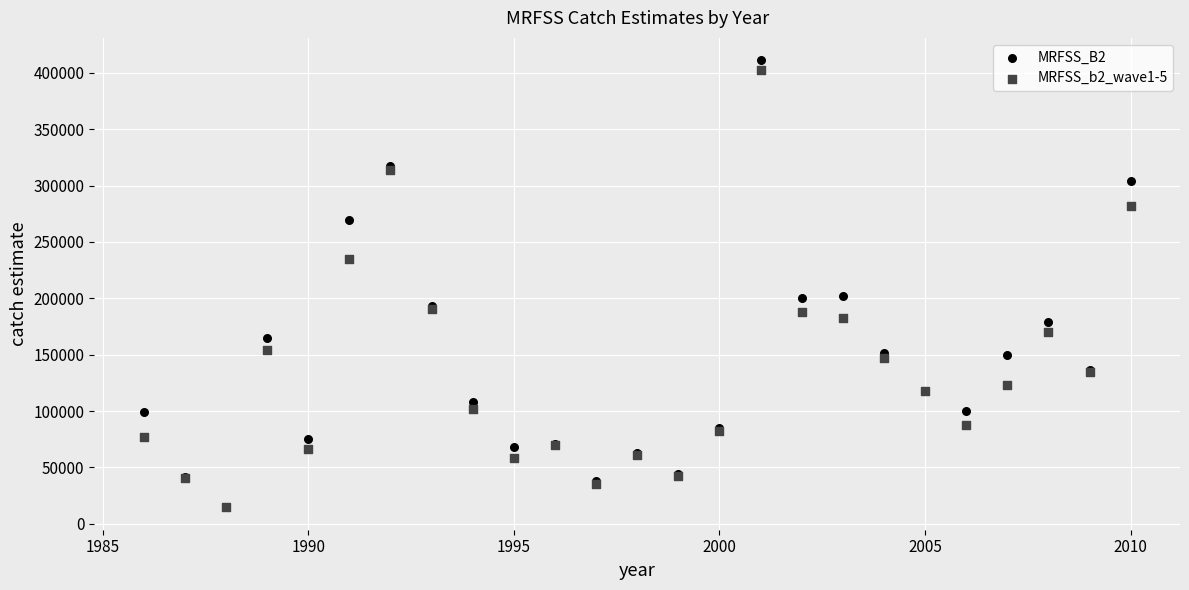

Which series has the widest spread of Y values?

MRFSS_B2